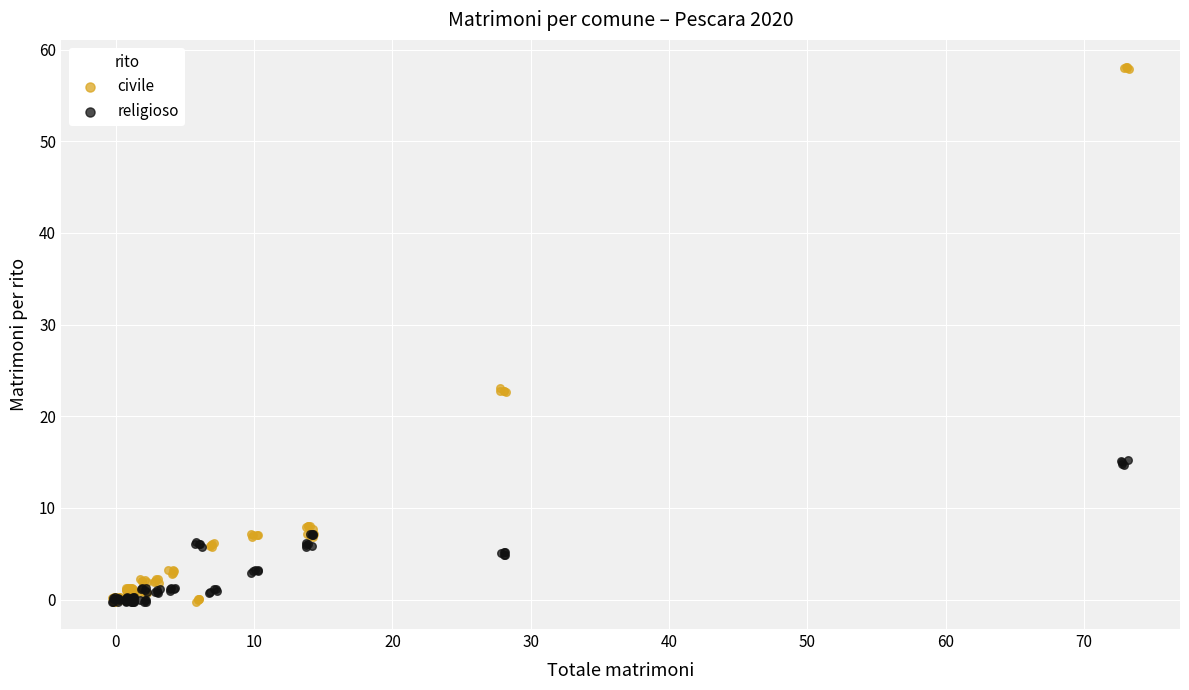

Which series has the largest Y range (max minus min)?

civile